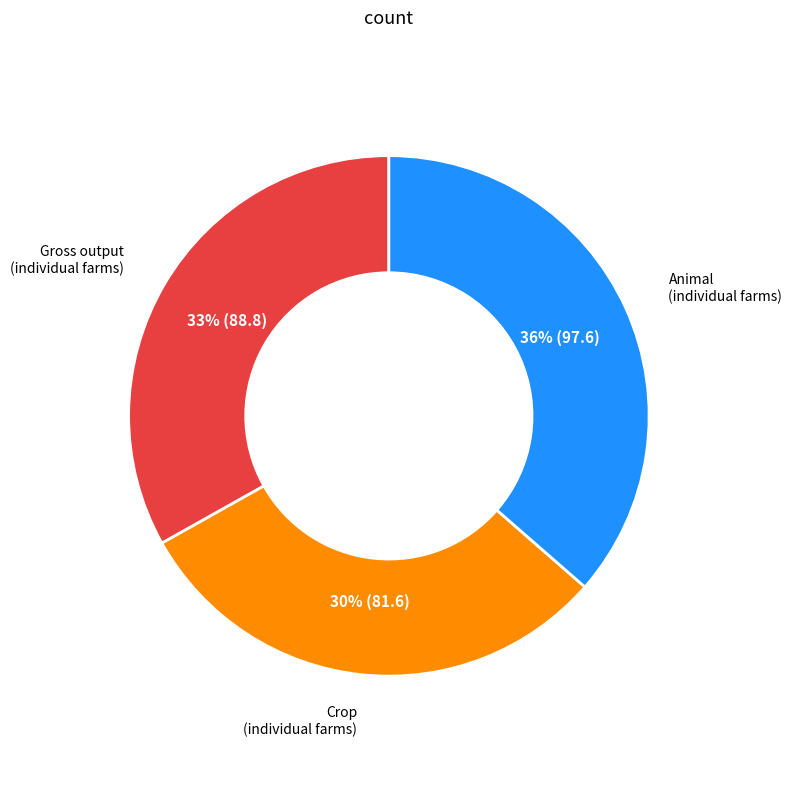

To the nearest percent, what percentage of the pie is Crop (individual farms)?

30%